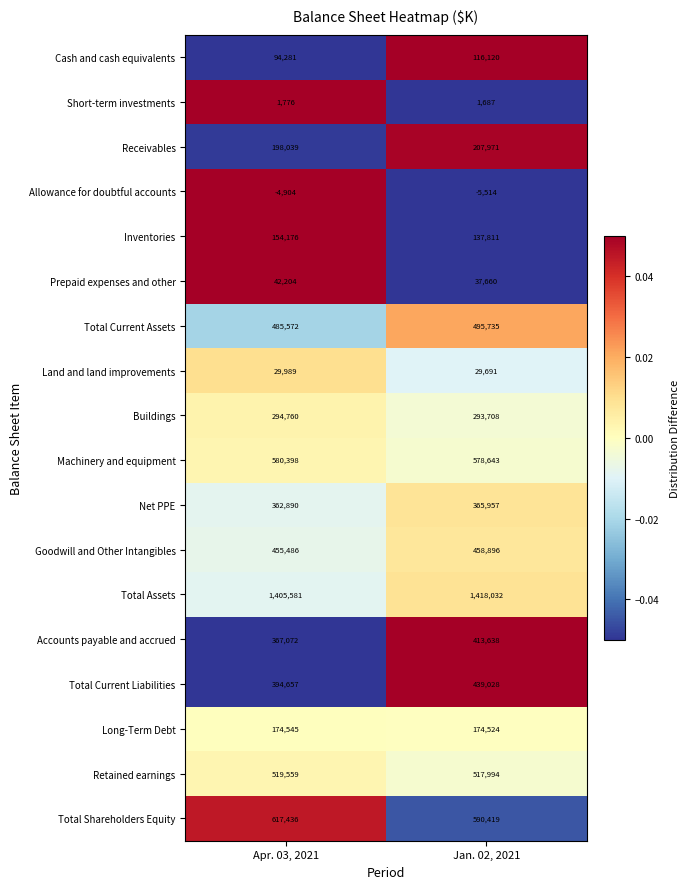

Is it true that Machinery and equipment equals 580398 at Apr. 03, 2021?

True